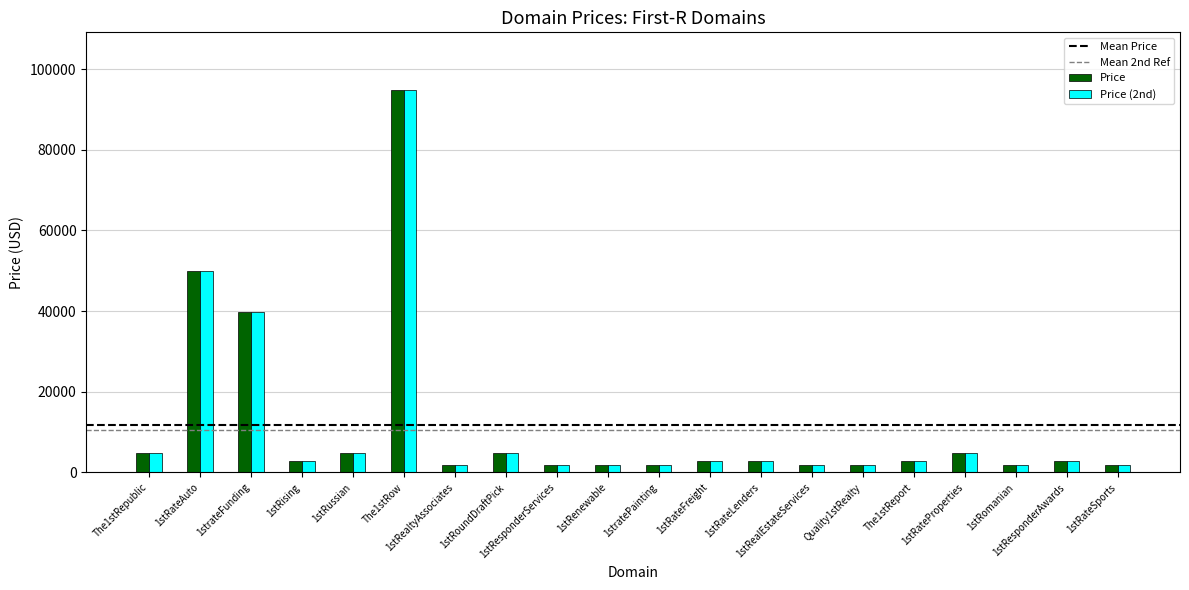

What is the average value of the Price (2nd) series?

11688